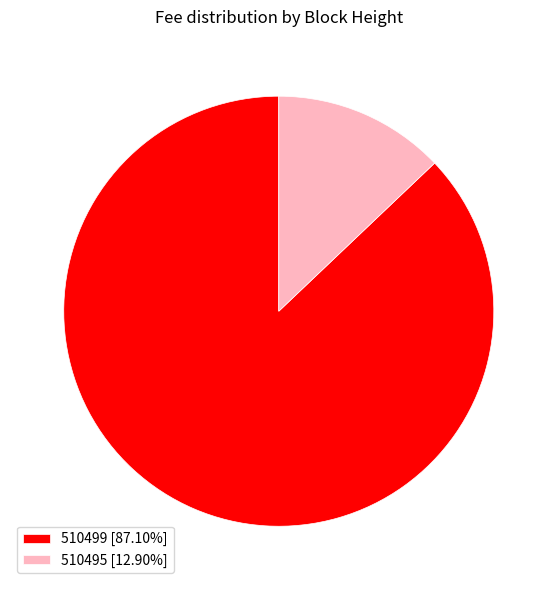

Does 510495 account for over 50% of the chart?

No